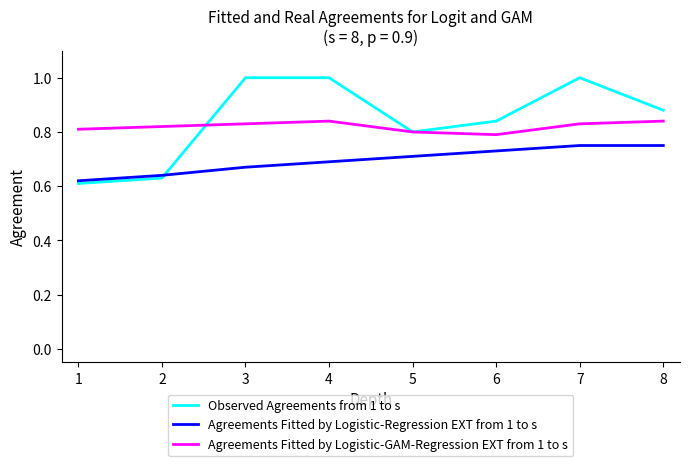

Is it true that Observed Agreements from 1 to s equals 1.8 at 3?

False